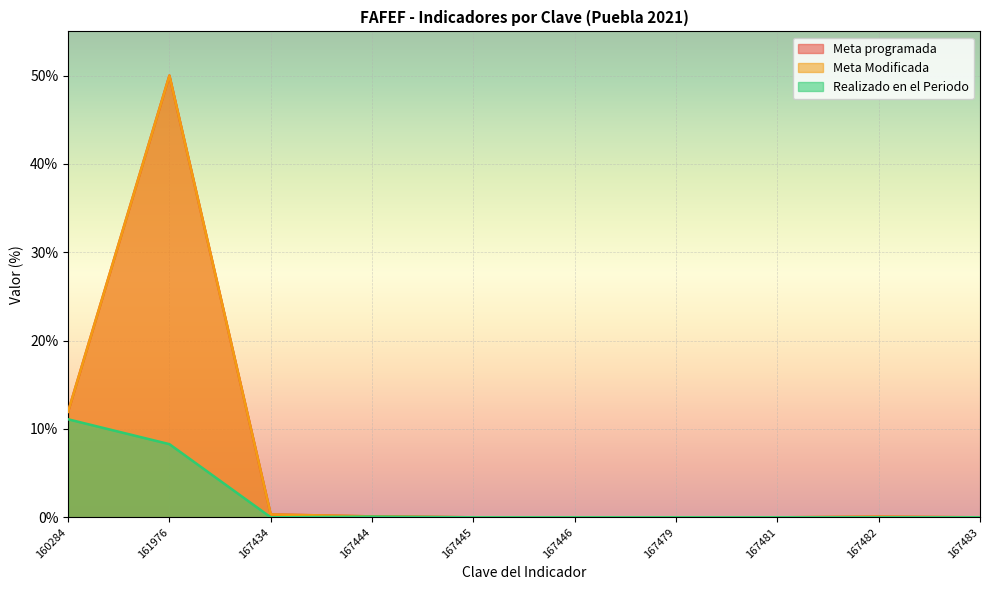

Which label corresponds to the largest value in the chart?

161976